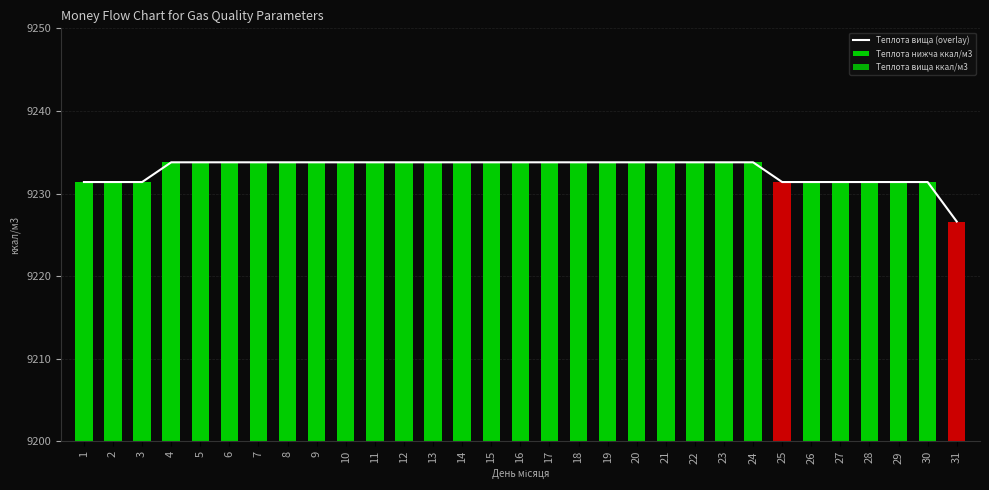

True or false: the data shows 9231.4 at 2.

True